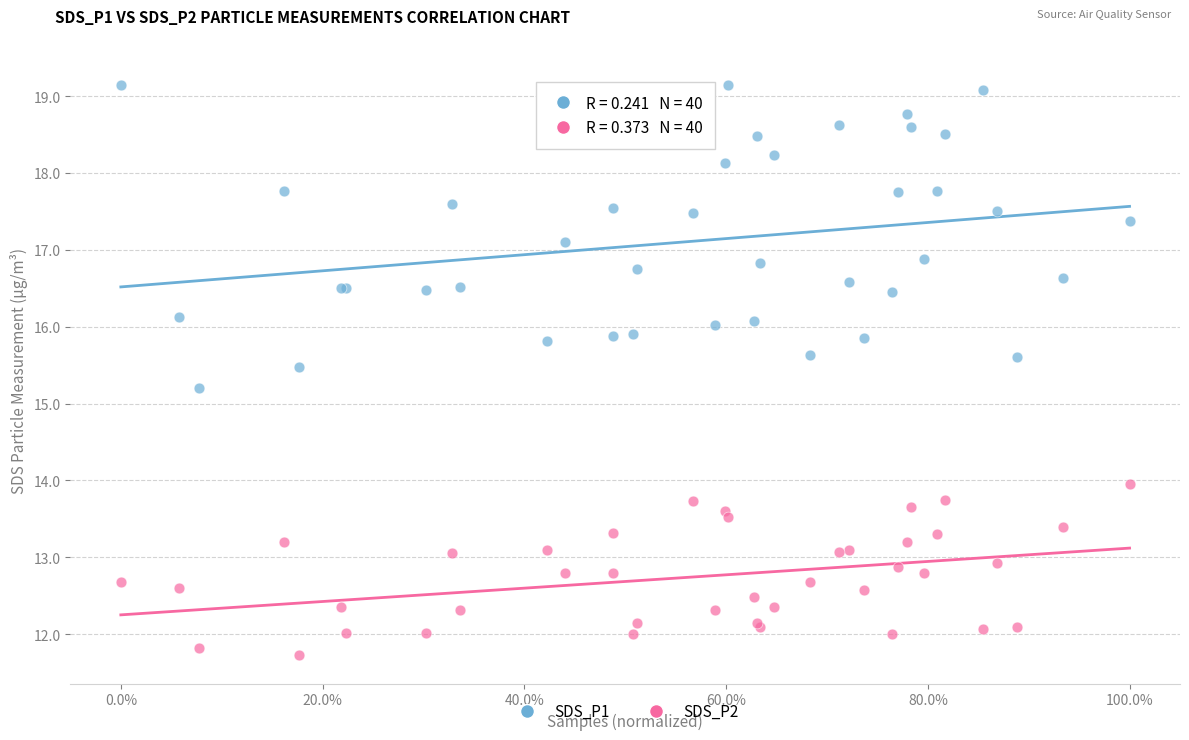

Which series has the widest spread of Y values?

SDS_P1